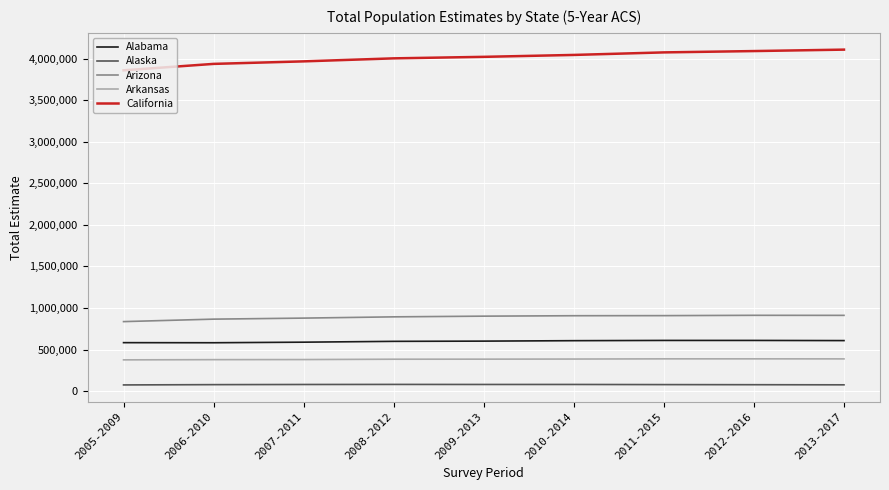

What is the maximum value shown in the chart?

4107923